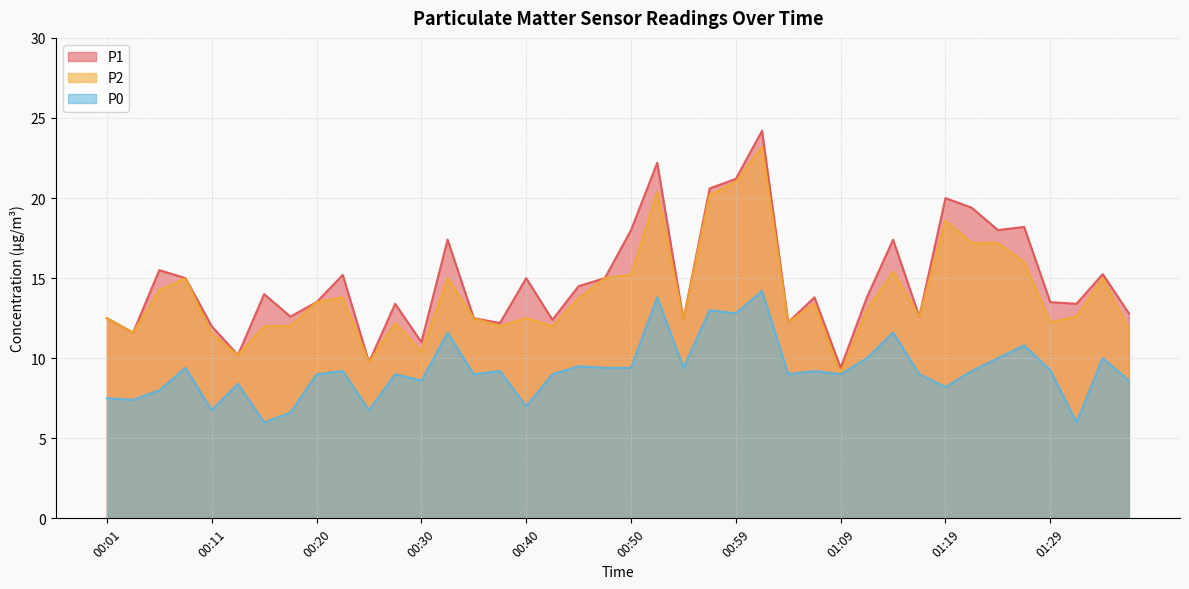

What position from the right is 00:57?

17